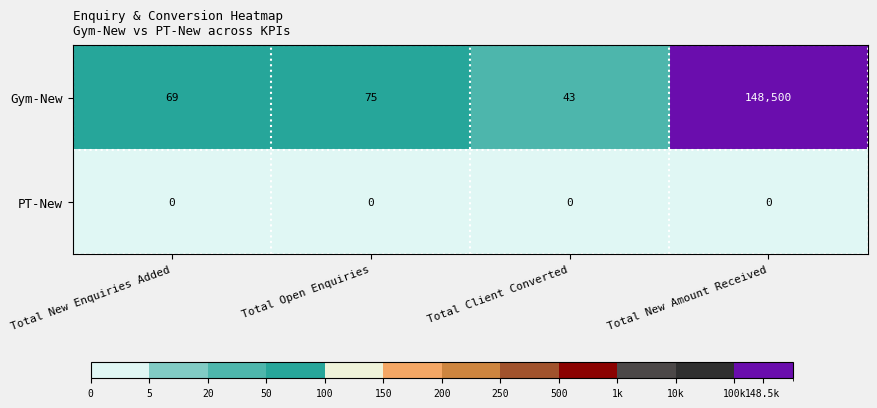

What is the highest value of the Gym-New series?

148500